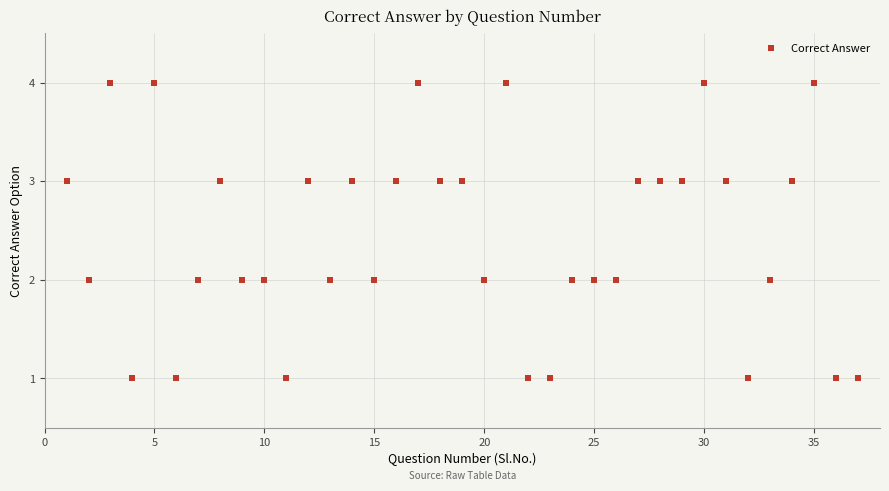

What is the range of Y values (max minus min)?

3